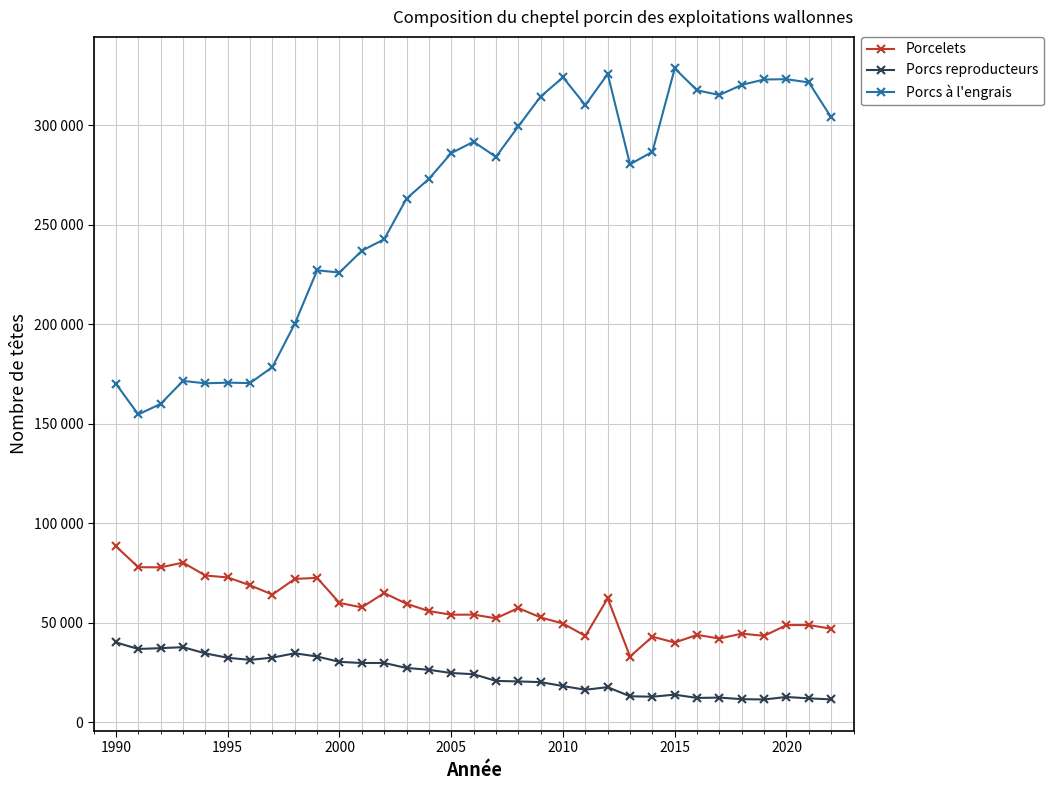

What are all the series names shown in the legend?

Porcelets, Porcs reproducteurs, Porcs à l'engrais